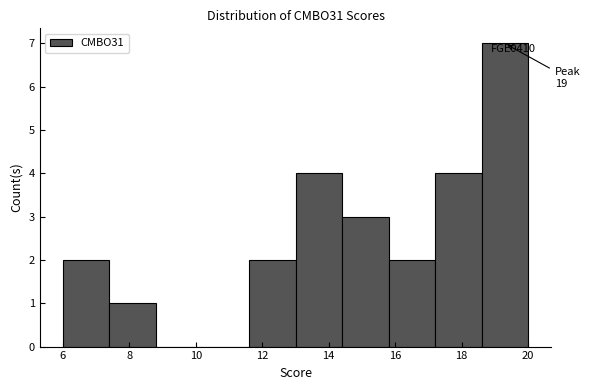

Over which range of the x-axis is the bar tallest?

18.6 to 20.0